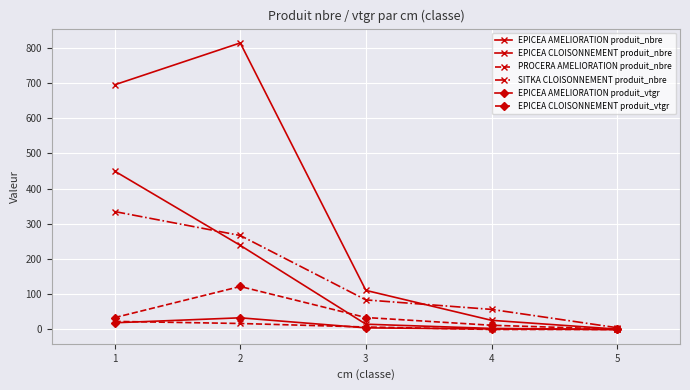

How many data points in EPICEA CLOISONNEMENT produit_vtgr are above 33?

3